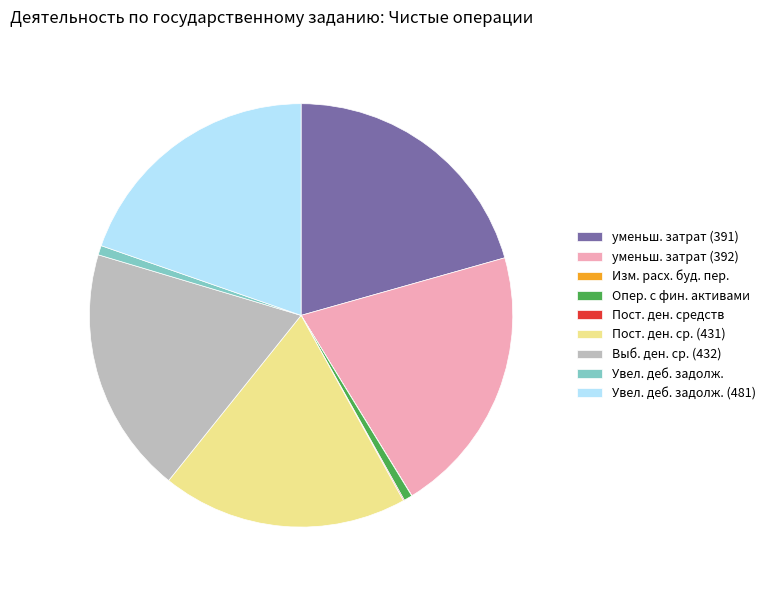

What is the ratio of the value at уменьш. затрат (391) to the value at уменьш. затрат (392)?

1.0